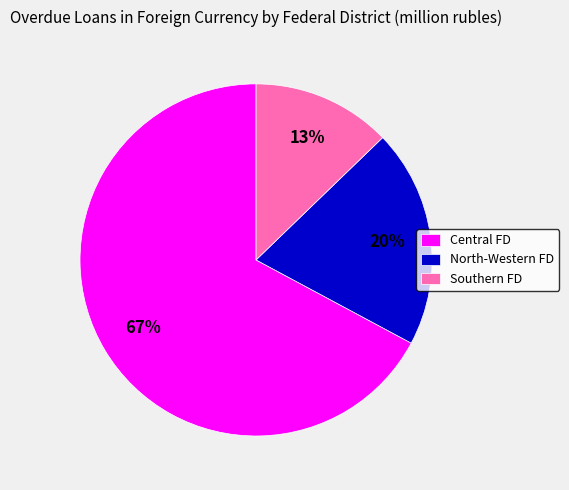

Count the number of slices in the pie.

3